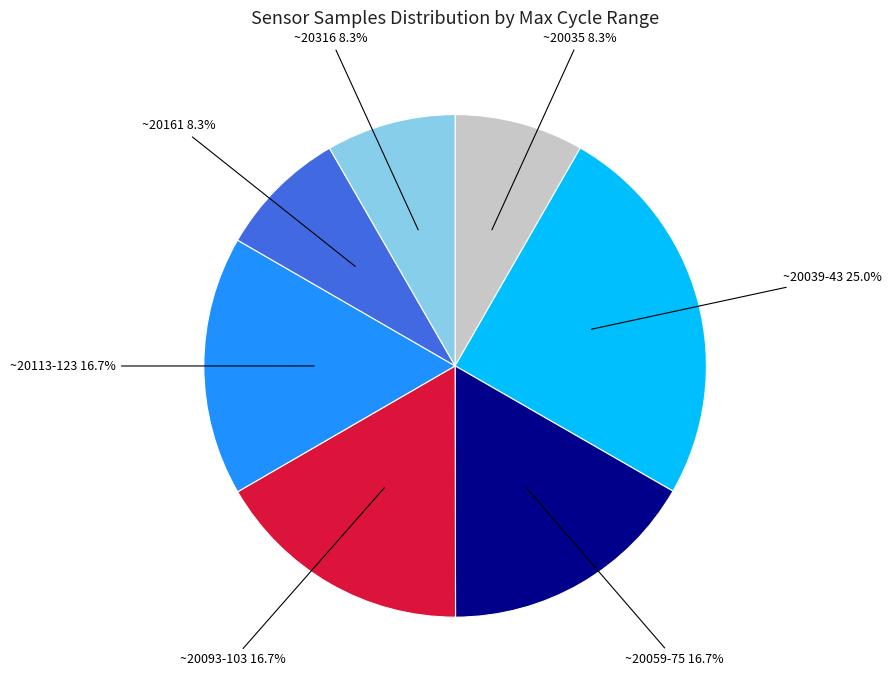

Approximately how many times larger is the value at ~20059-75 compared to ~20113-123?

1.0